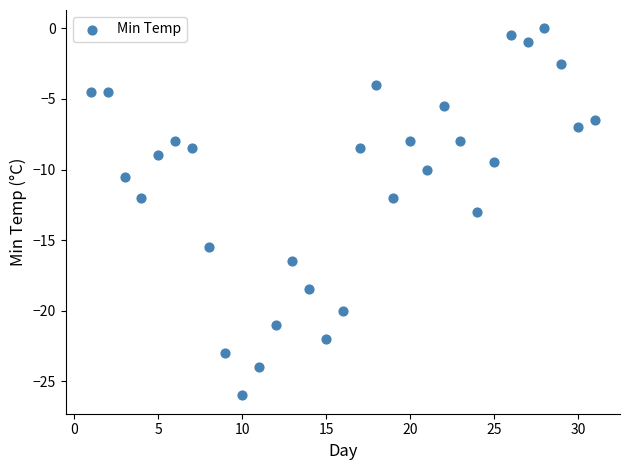

What is the range of Y values (max minus min)?

26.0